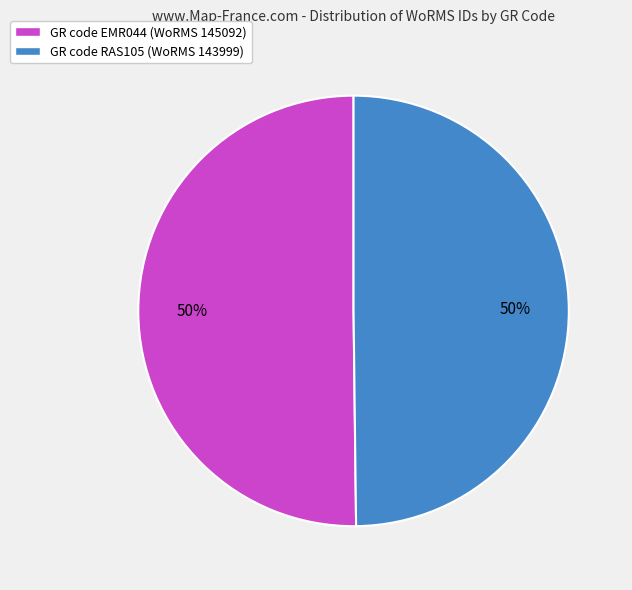

True or false: GR code EMR044 (WoRMS 145092) accounts for 38% of the total.

False